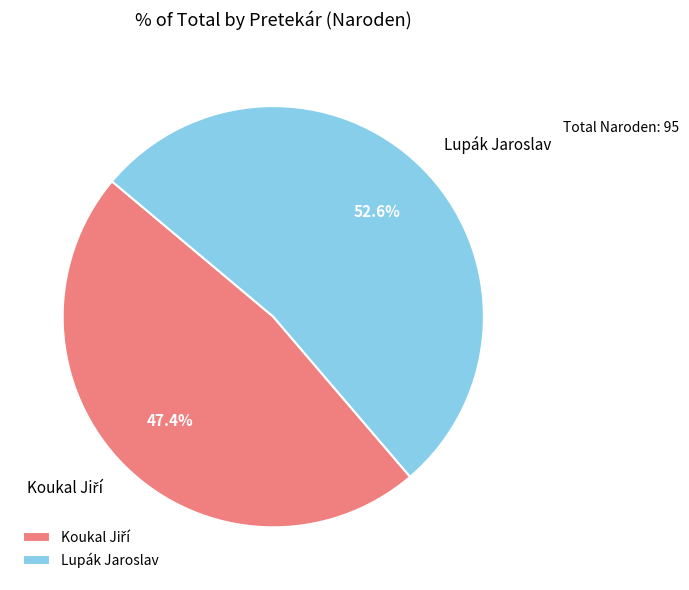

What percentage is NOT represented by Lupák Jaroslav?

47.4%